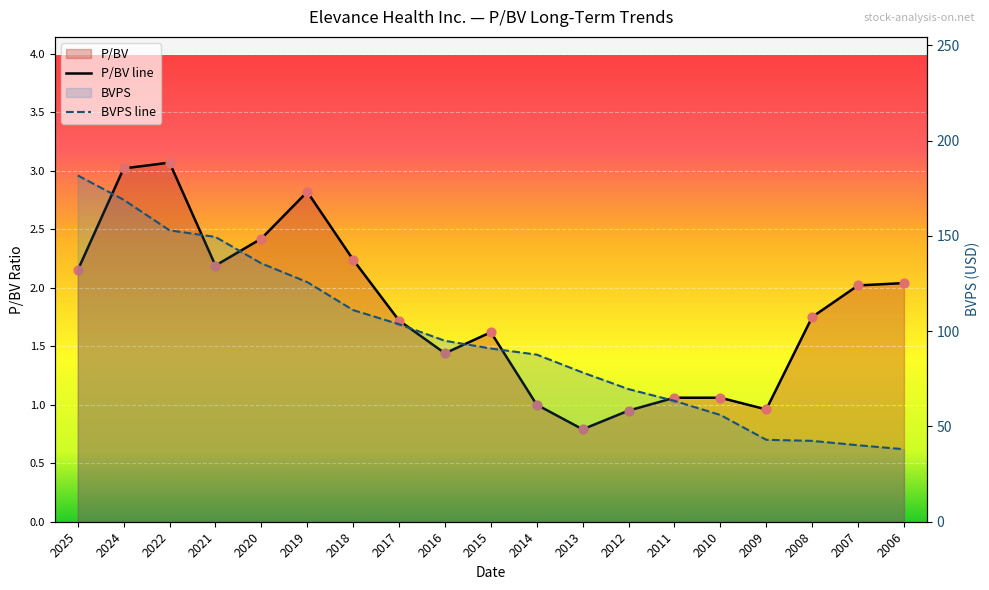

At how many categories does at least one series exceed 91?

9